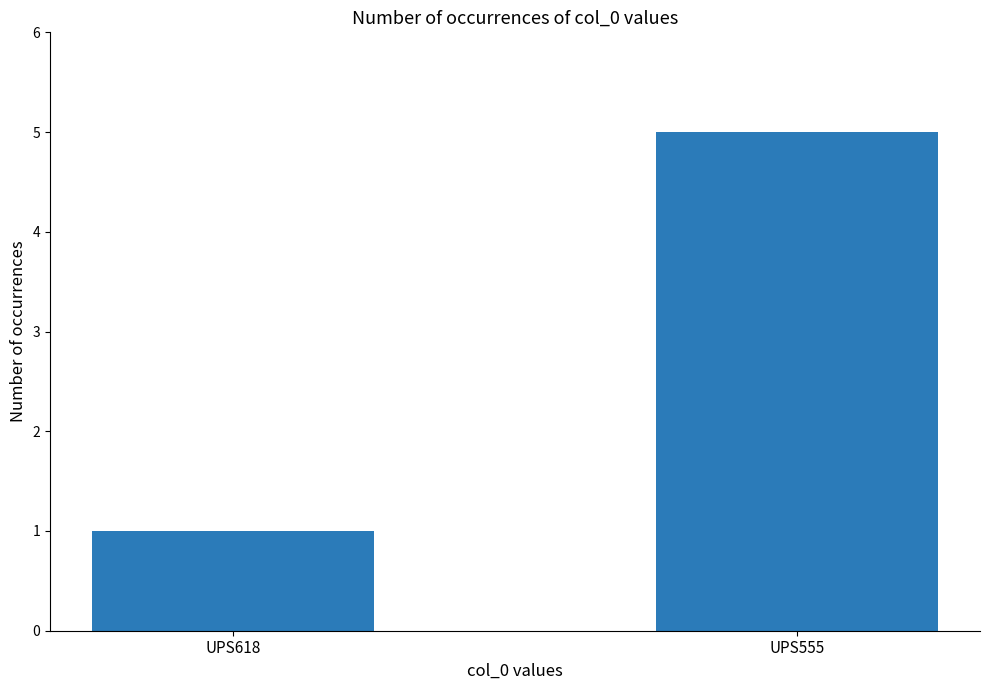

At which category does the chart reach its peak across all series?

UPS555